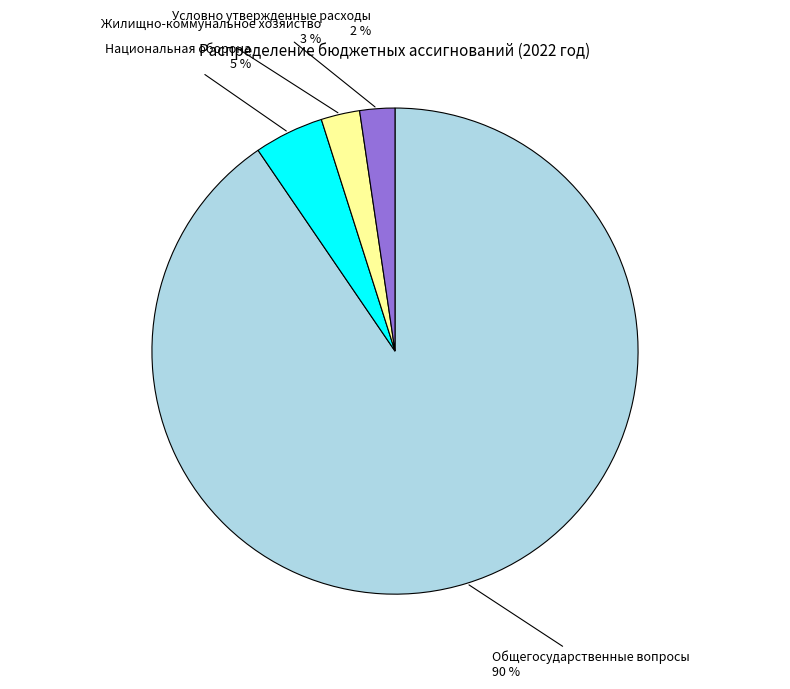

To the nearest percent, what is the difference between the largest and smallest slice percentages?

88%